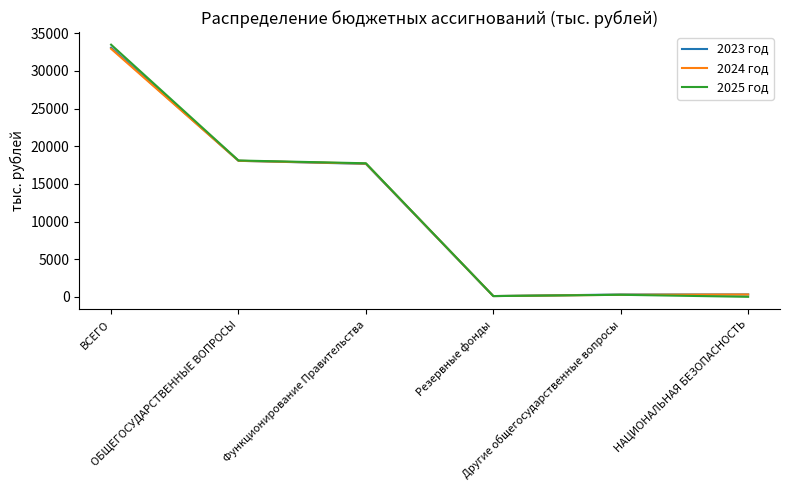

Which series has the widest spread of values?

2025 год